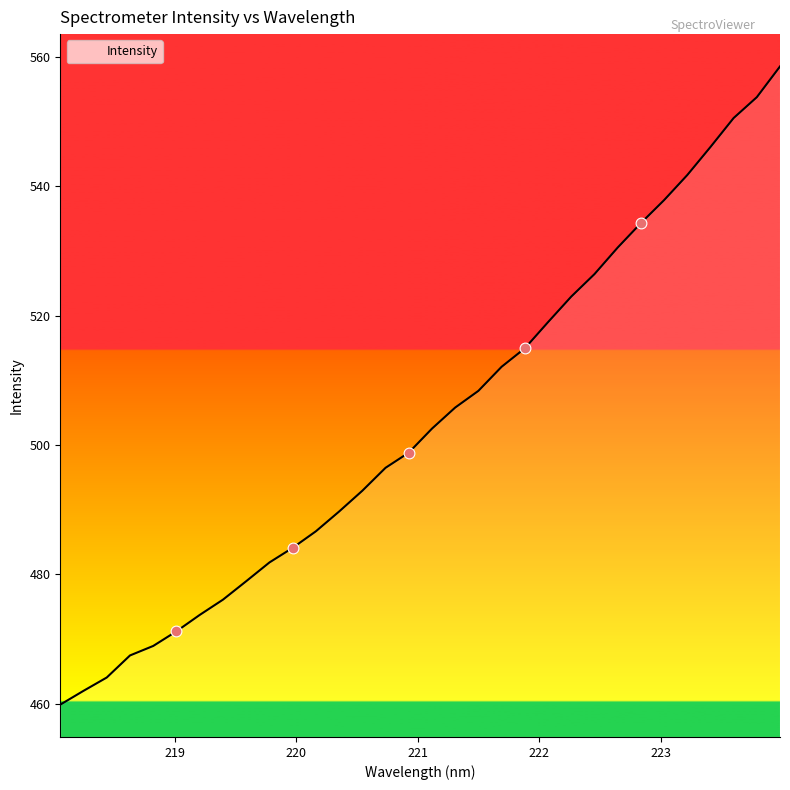

What is the change in value from 219.7801 to 222.4538?

+44.6